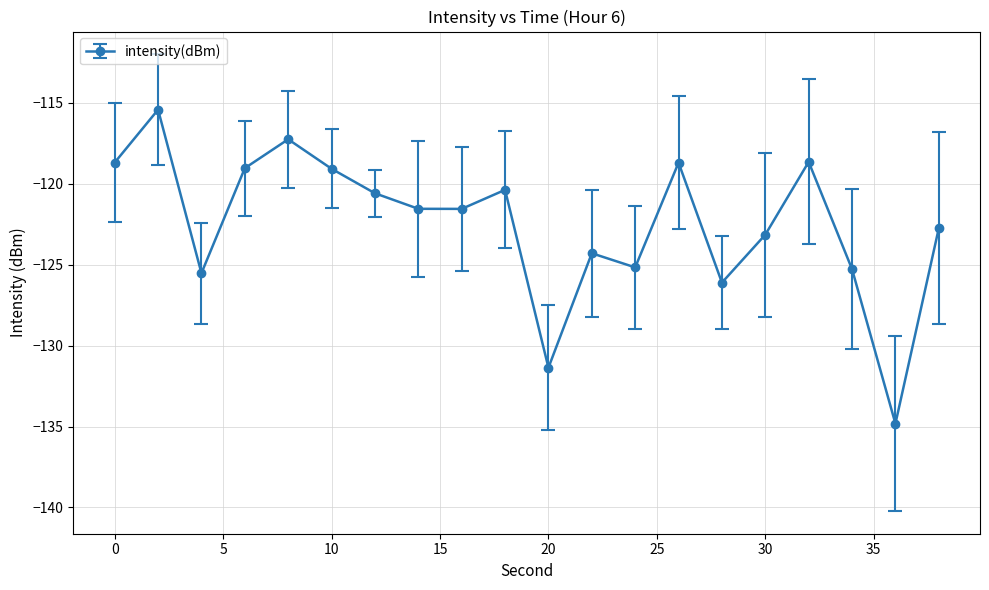

What is the maximum value shown in the chart?

-115.4